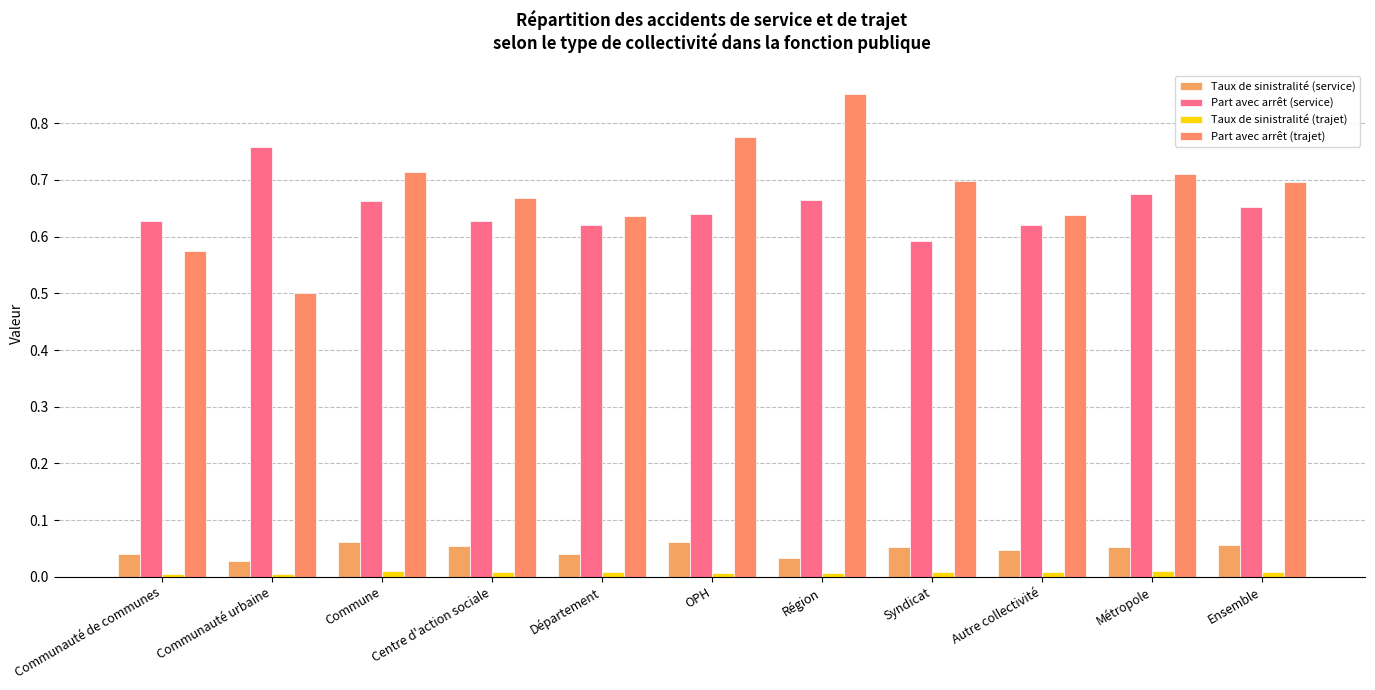

Reading left to right, transcribe all the data shown in this chart.

Taux de sinistralité (service): 0.0	0.0	0.1	0.1	0.0	0.1	0.0	0.1	0.0	0.1	0.1
Part avec arrêt (service): 0.6	0.8	0.7	0.6	0.6	0.6	0.7	0.6	0.6	0.7	0.7
Taux de sinistralité (trajet): 0.0	0.0	0.0	0.0	0.0	0.0	0.0	0.0	0.0	0.0	0.0
Part avec arrêt (trajet): 0.6	0.5	0.7	0.7	0.6	0.8	0.9	0.7	0.6	0.7	0.7